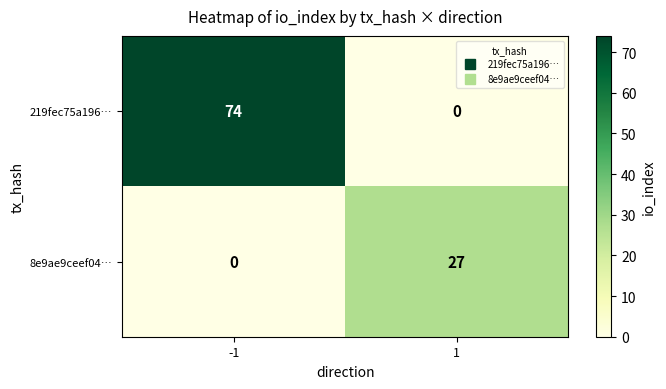

Reading left to right, transcribe all the data shown in this chart.

219fec75a196…: 74	0
8e9ae9ceef04…: 0	27